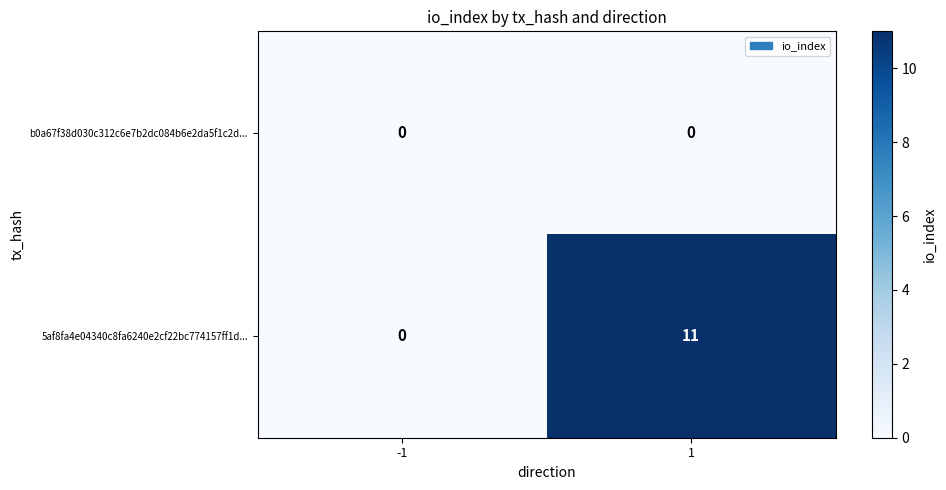

Count the number of categories in the chart.

2